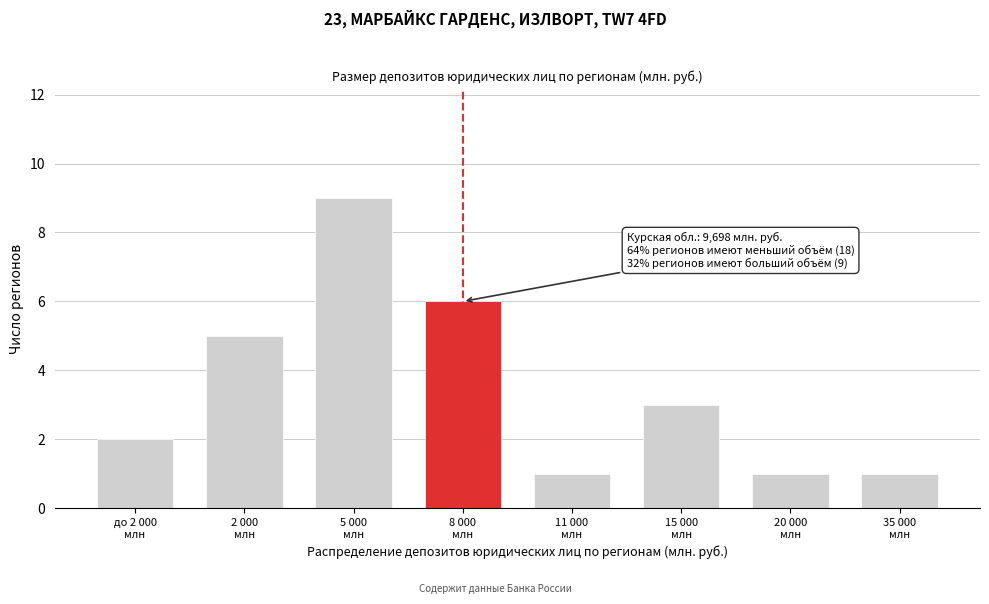

Reading right to left, transcribe all the data shown in this chart.

1	1	3	1	6	9	5	2